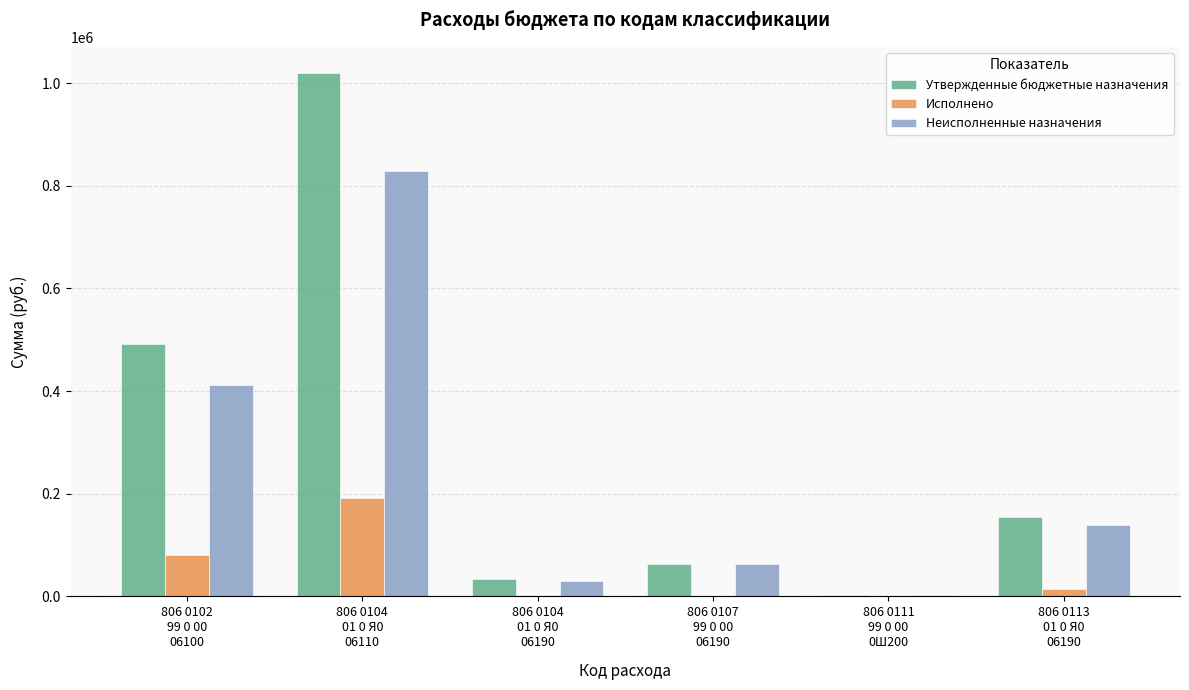

Which category has the highest value across all series?

806 0104
01 0 Я0
06110